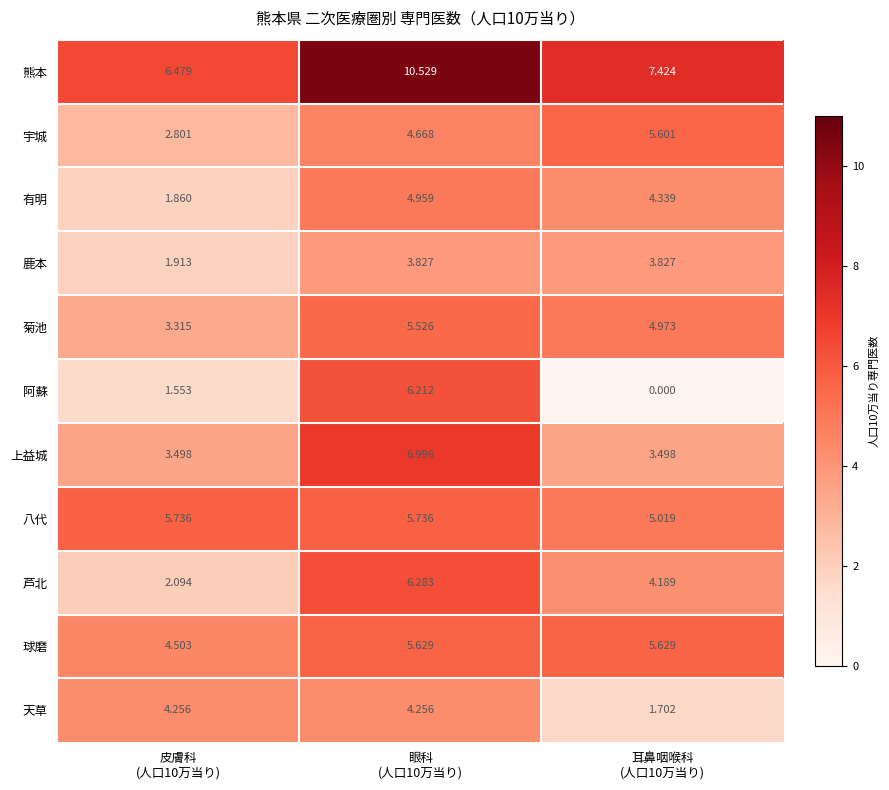

What is the total value across all series at 耳鼻咽喉科
(人口10万当り)?

46.2